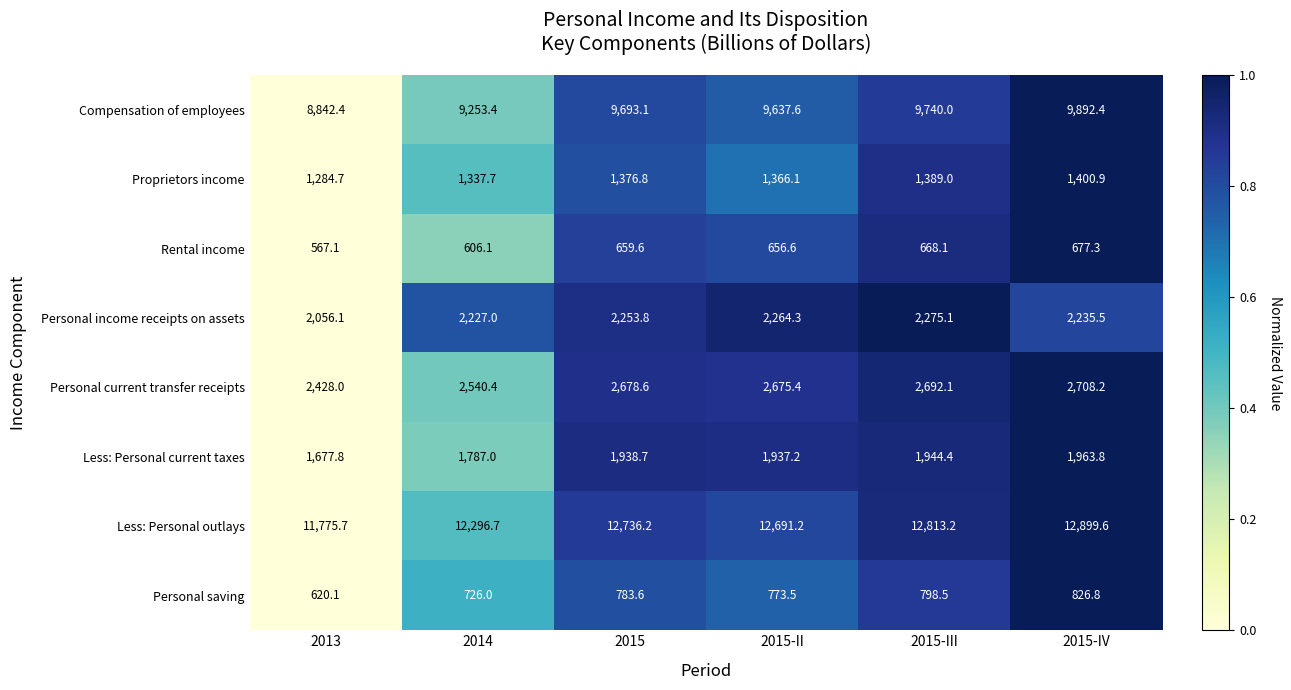

What is the minimum value for Compensation of employees?

8842.4